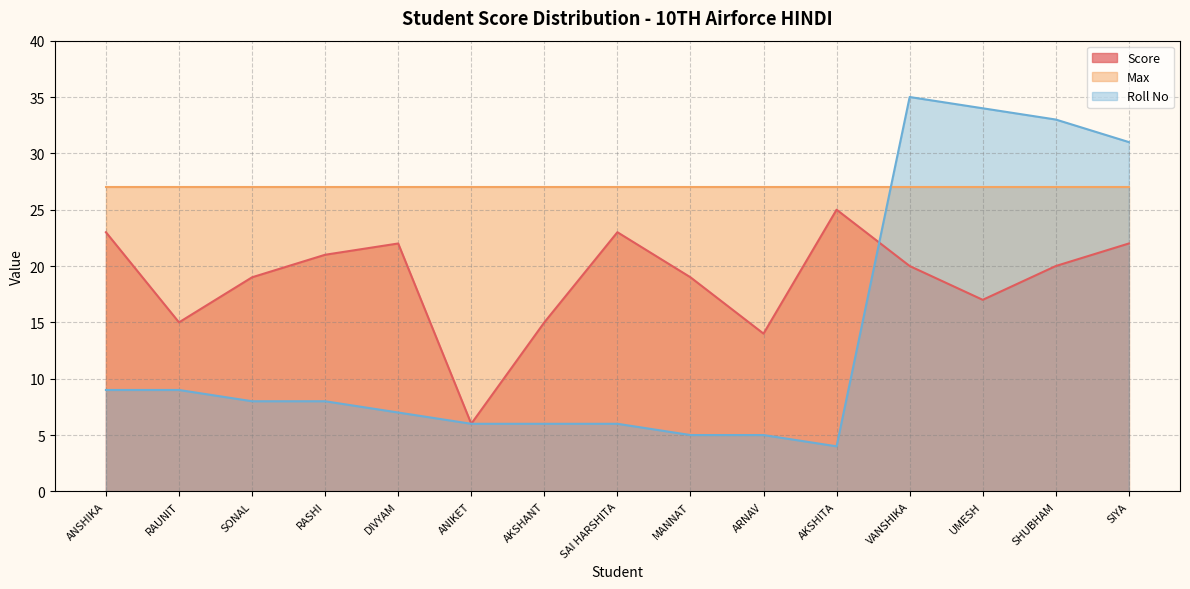

Which series has the largest total across all categories?

Max